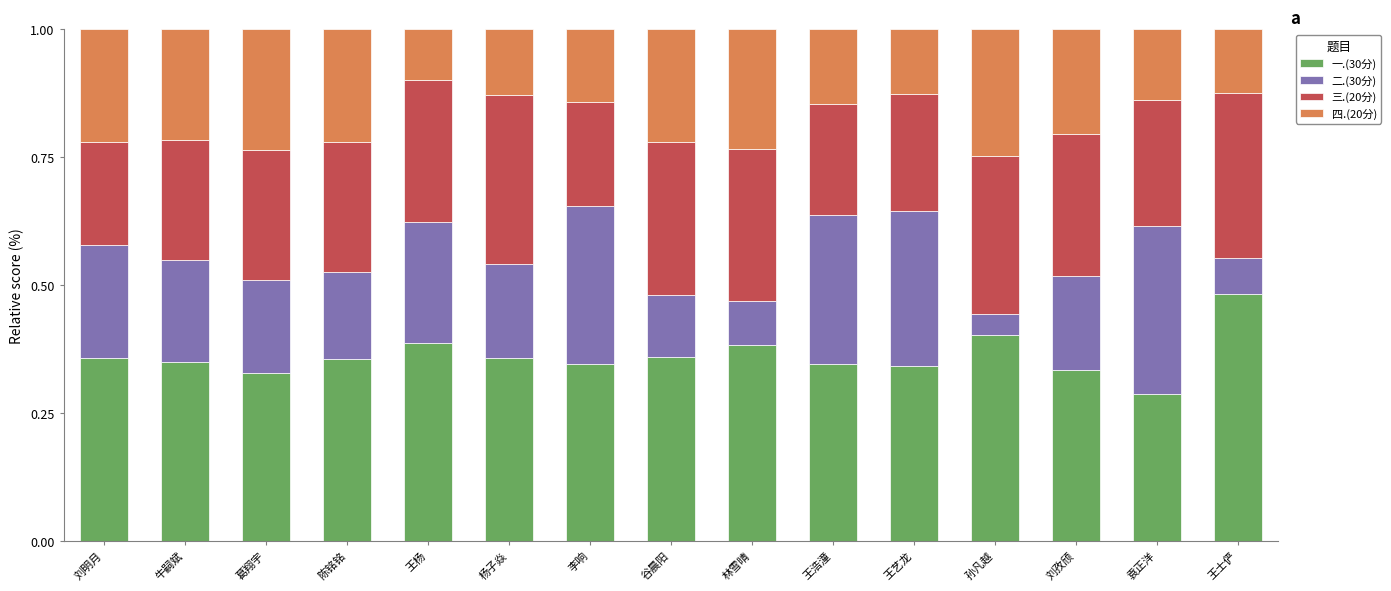

The 一.(30分) series shows 0.7 at 王士俨. True or false?

False